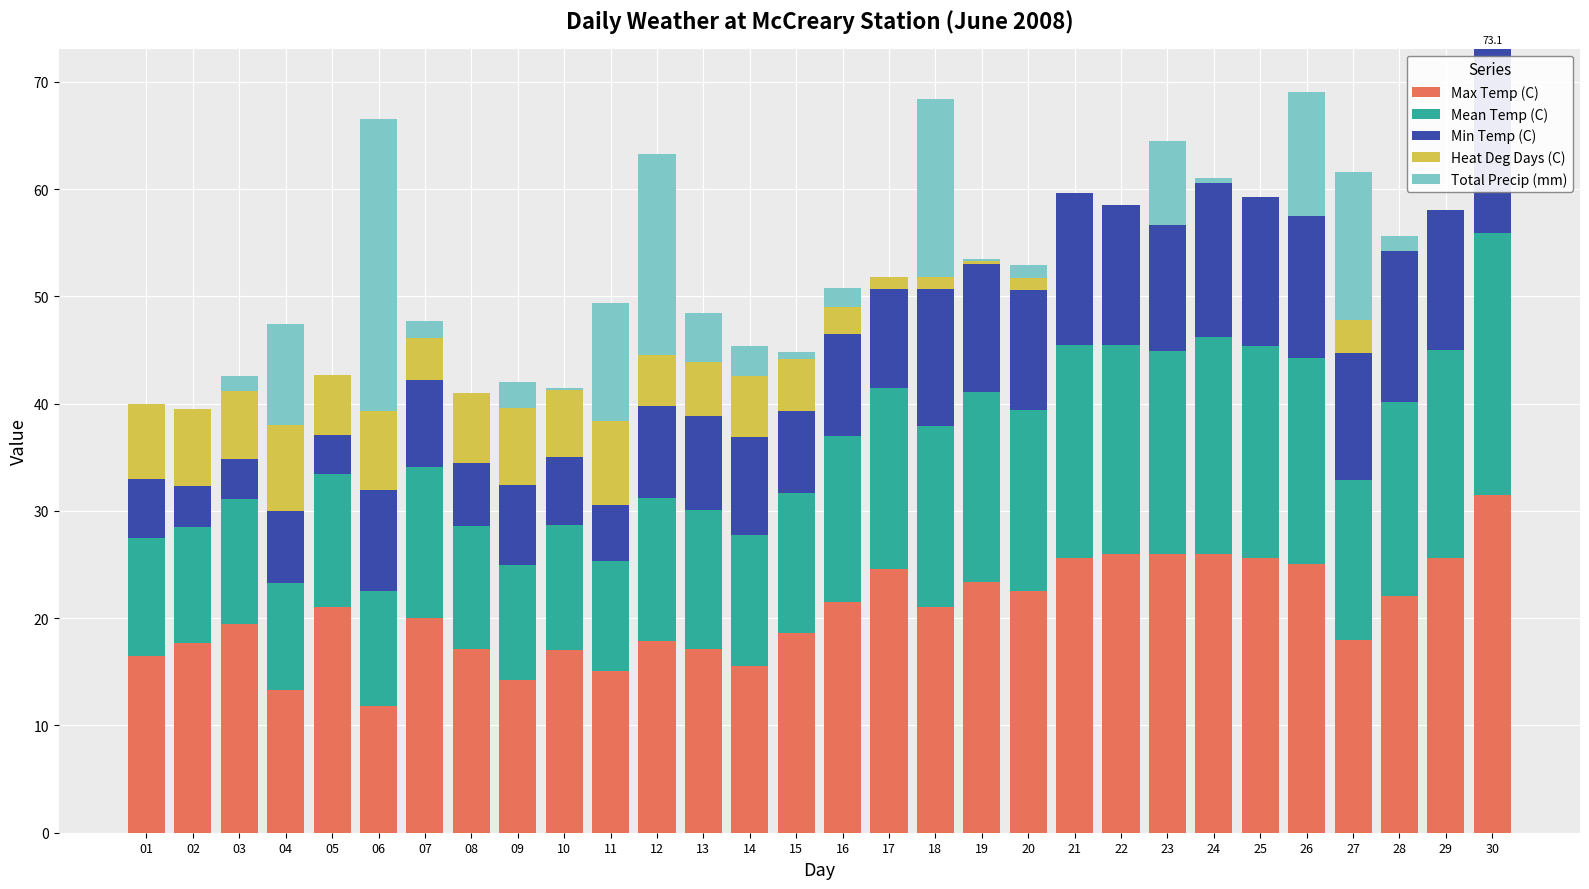

Which category has the highest value in the Max Temp (C) series?

30